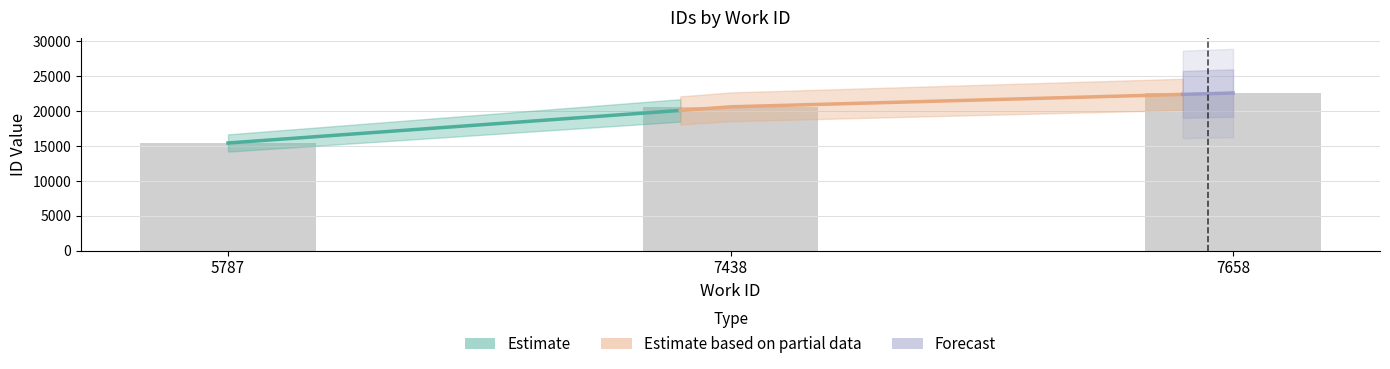

Is it true that the value at 7658 is 22610?

True